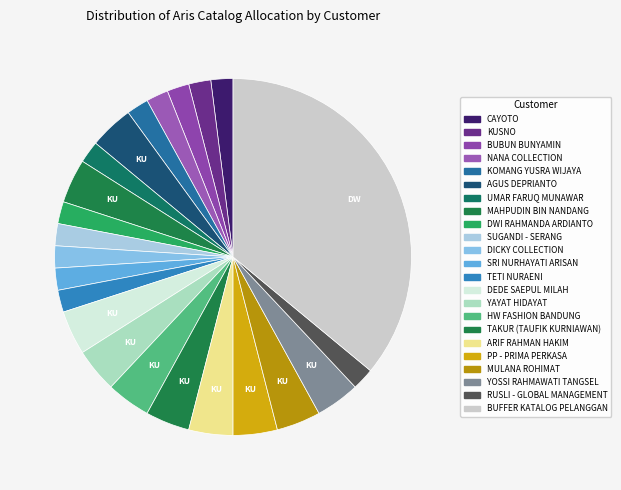

Which slice is the smallest?

CAYOTO